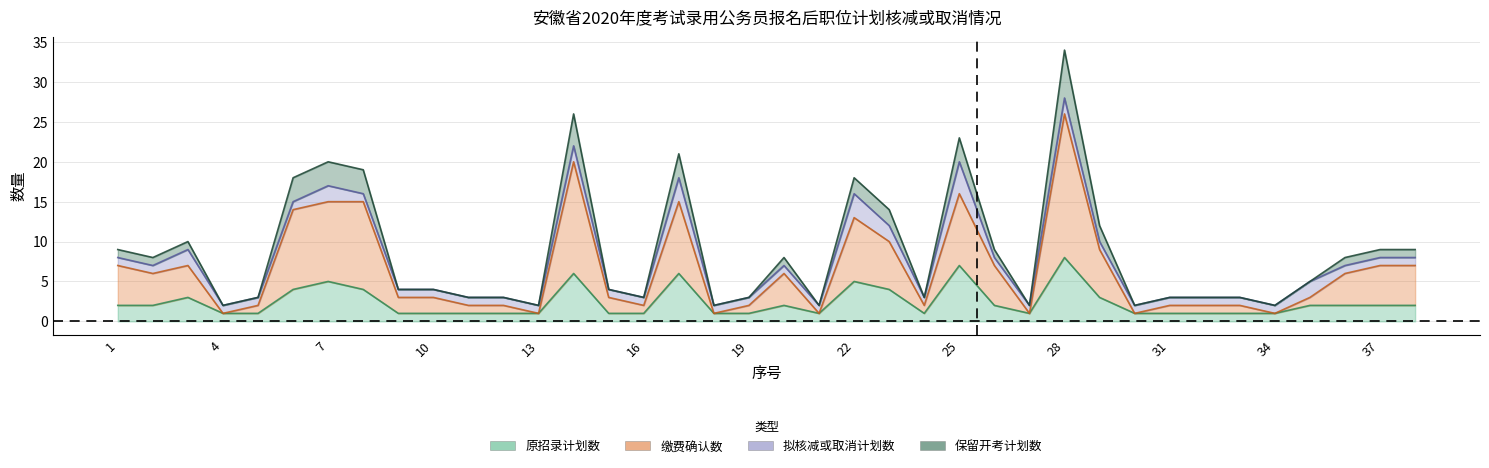

What is the difference between the highest and lowest values at 1?

7